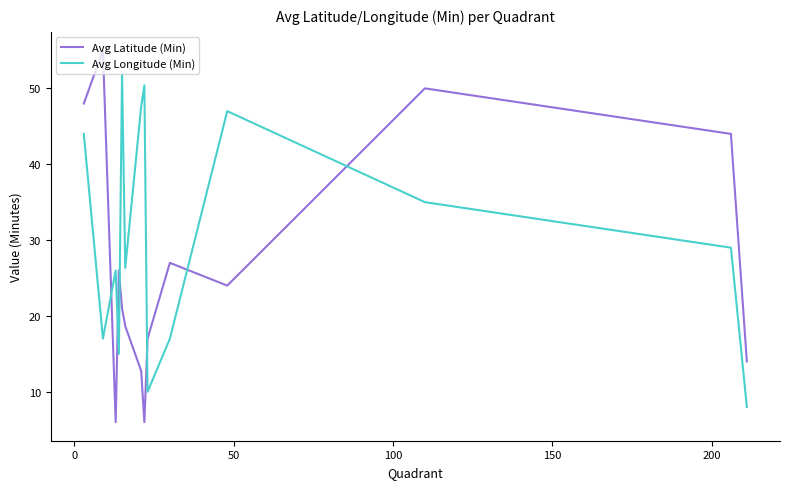

Which series has the widest spread of values?

Avg Latitude (Min)